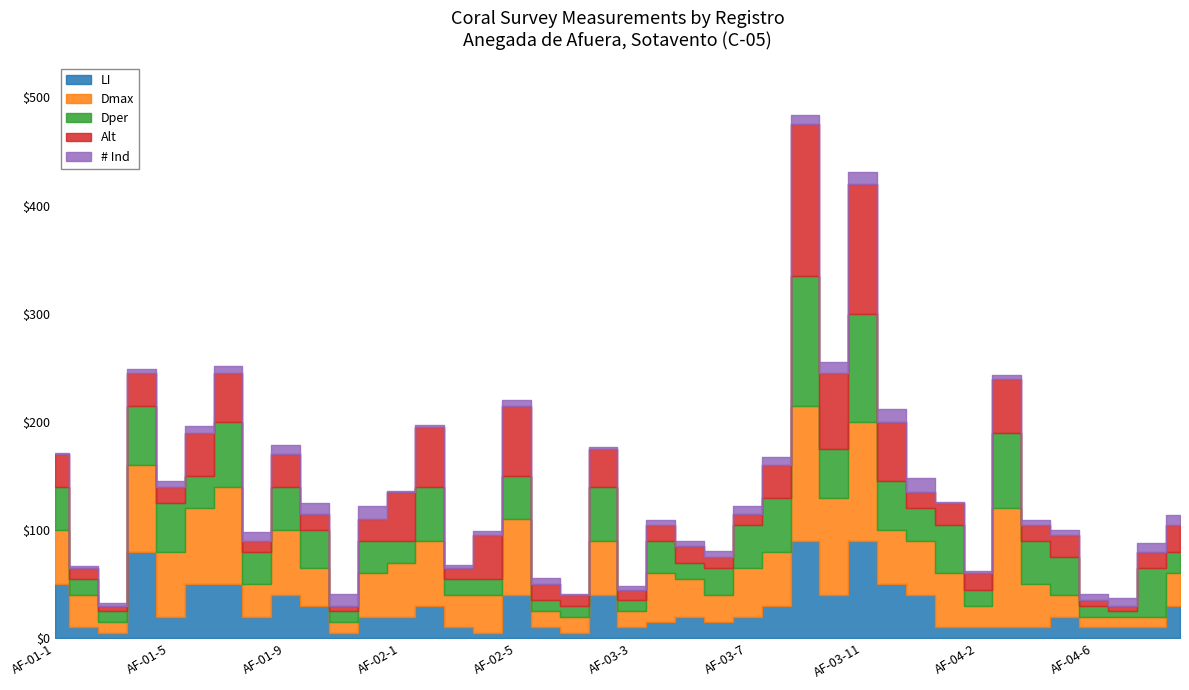

How many interior local valleys does the Dmax series have?

9